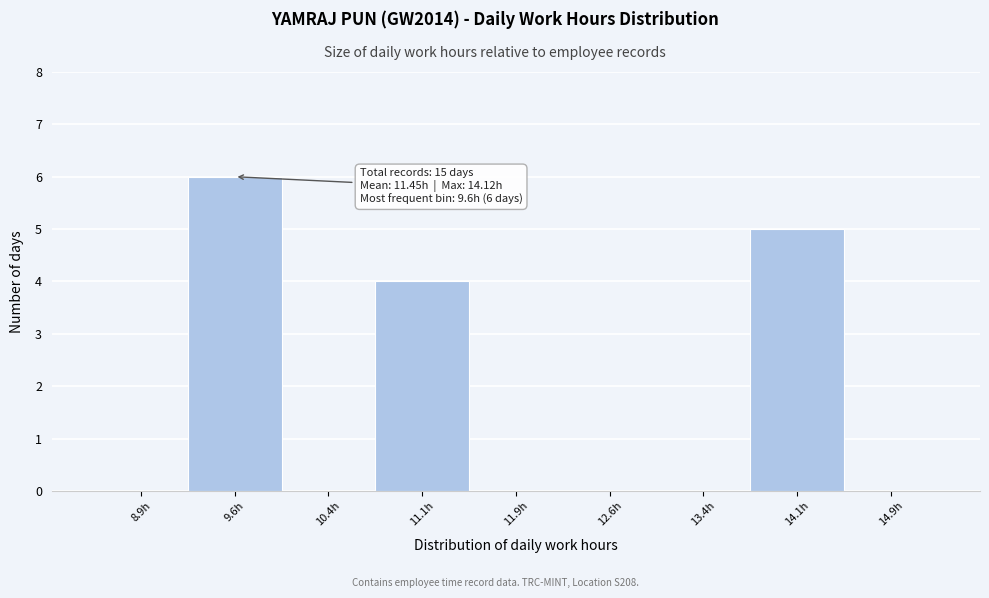

Over which range of the x-axis is the bar tallest?

9.25 to 10.00